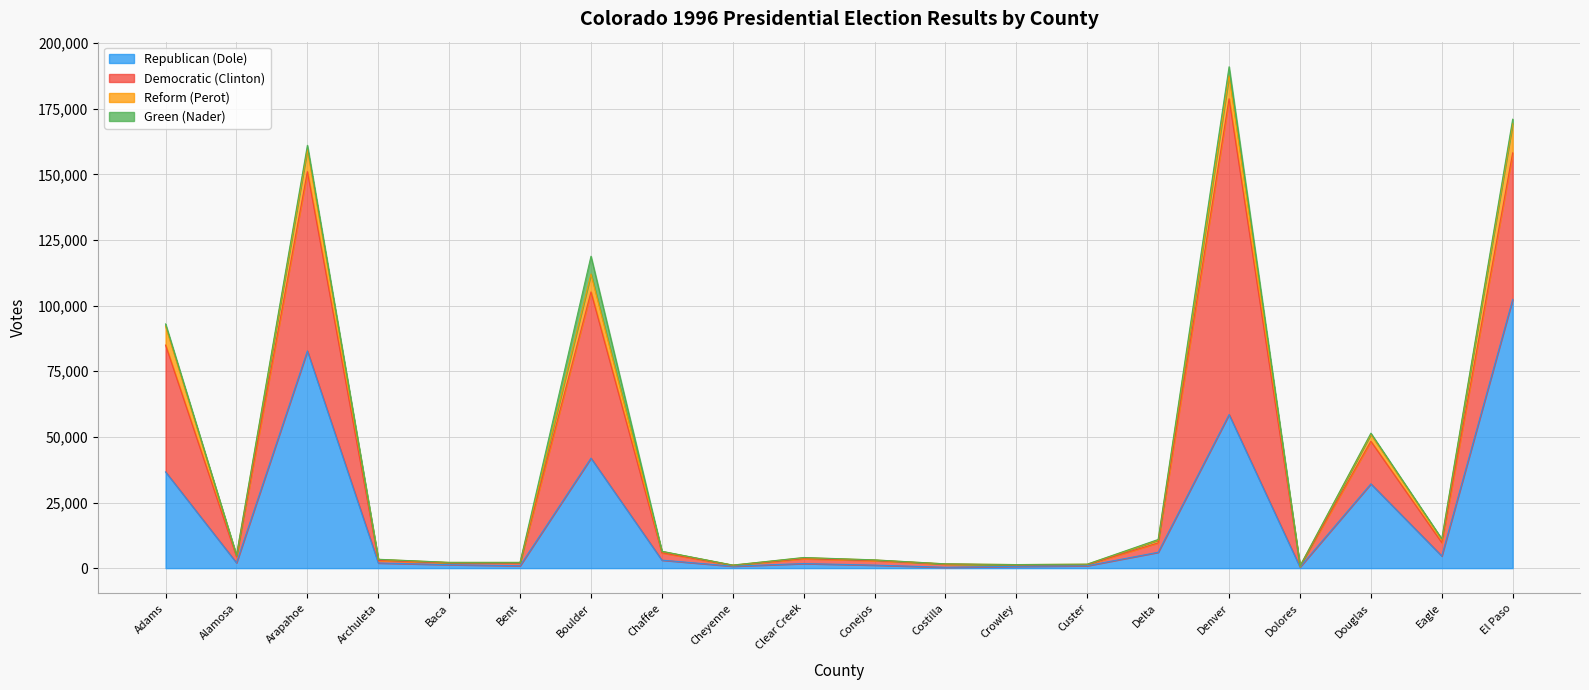

Where is Democratic (Clinton) nearest to the value 60294?

Boulder